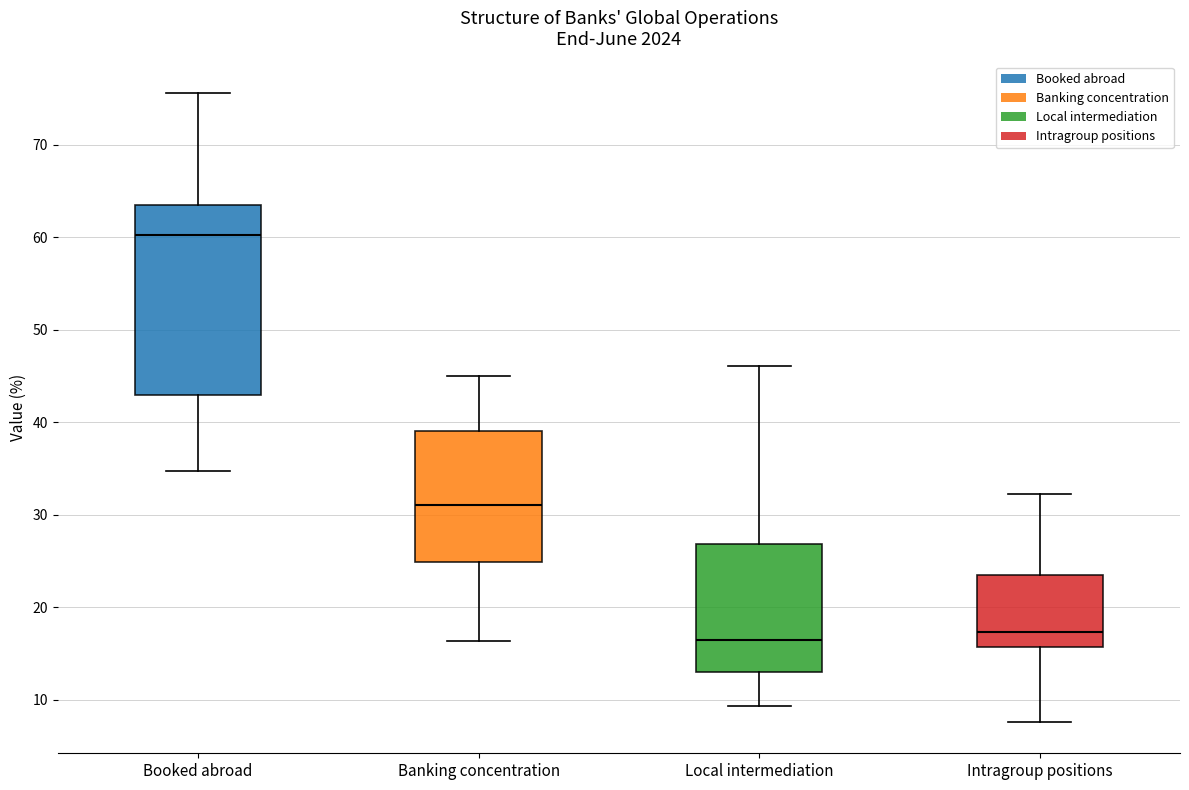

Reading left to right, transcribe this box plot: for each box, give where its median line is, the range the box spans, and where its two whiskers end, as read against the y-axis. The values are not printed on the chart, so give them approximately, as read against the axis.

Booked abroad: median 60, box 43 to 64, whiskers 35 to 76
Banking concentration: median 31, box 25 to 39, whiskers 16 to 45
Local intermediation: median 16, box 13 to 27, whiskers 9 to 46
Intragroup positions: median 17, box 16 to 24, whiskers 8 to 32